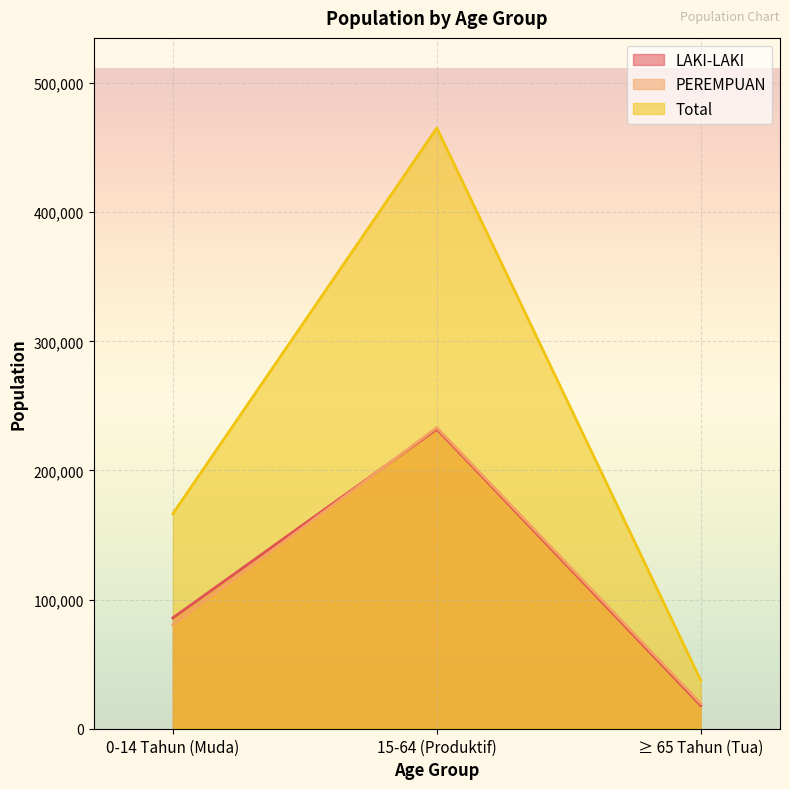

At how many categories does at least one series exceed 23116?

3